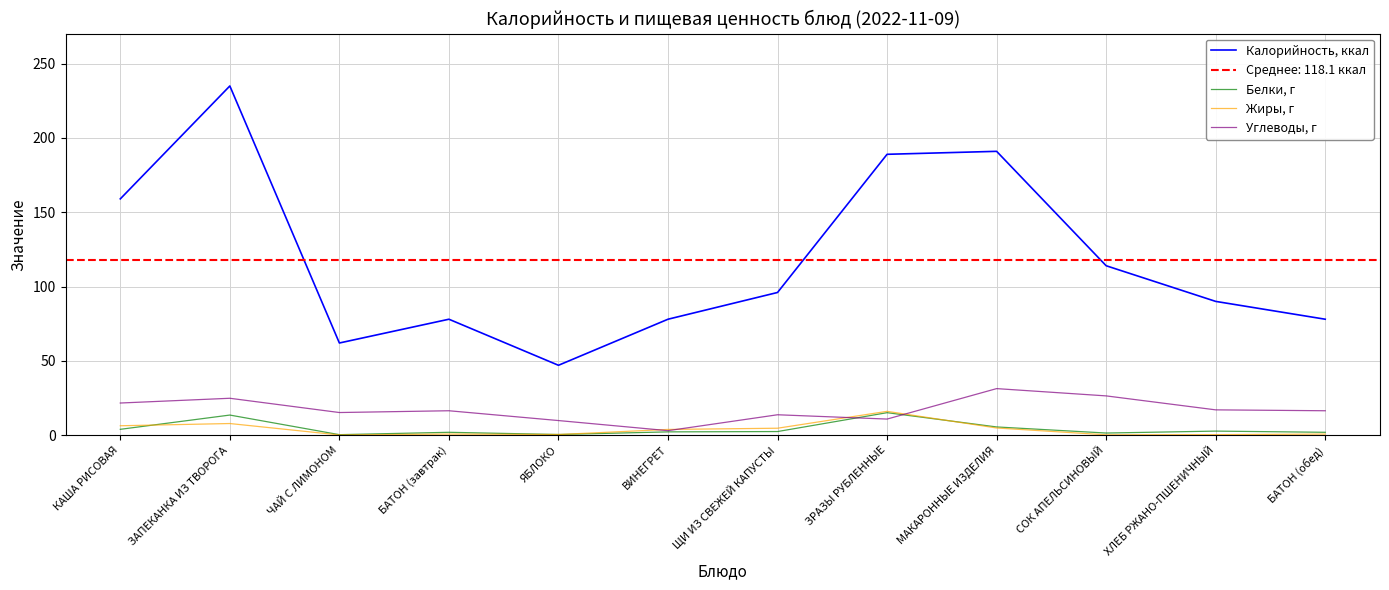

At which label does Белки, г first exceed 2?

КАША РИСОВАЯ